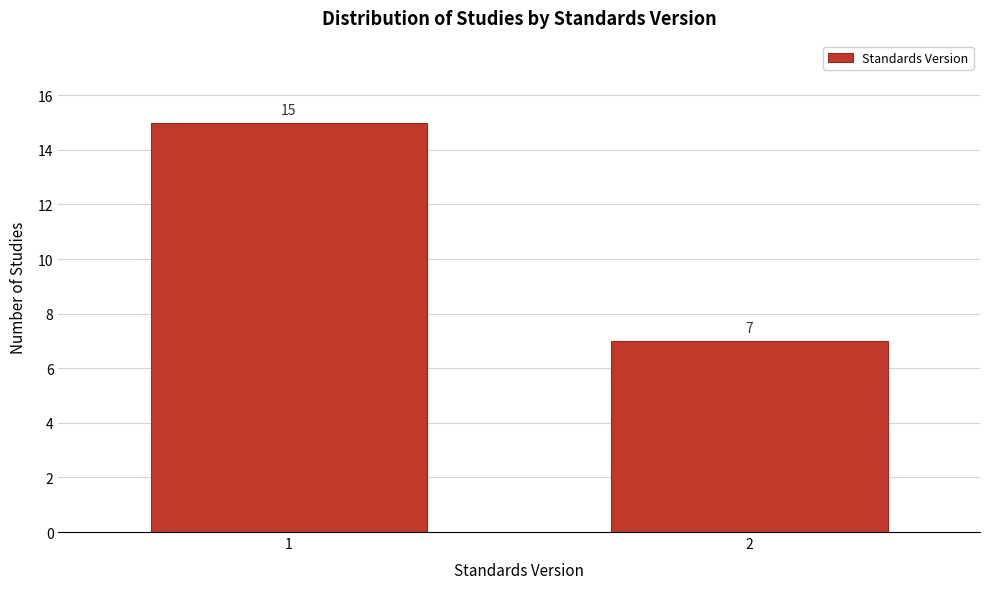

Reading right to left, extract all data points from this chart.

2=7	1=15